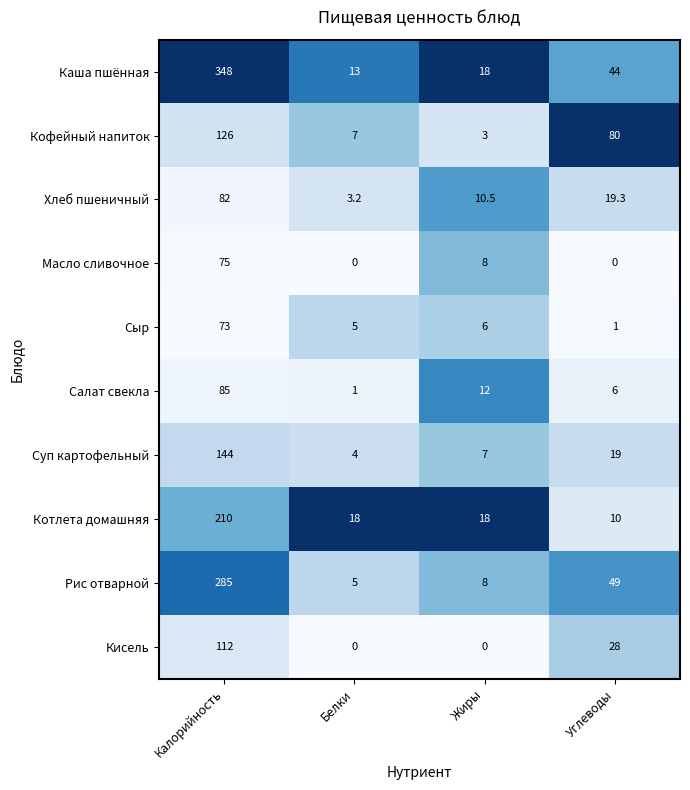

At which label is Салат свекла closest to 43?

Жиры